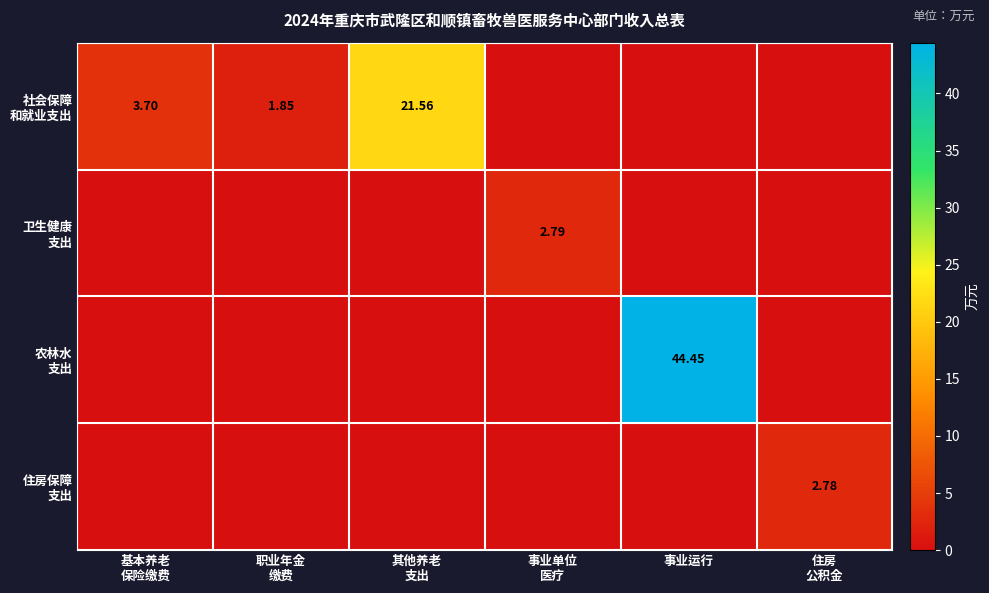

Which has a higher value, 住房
公积金 or 事业单位
医疗?

住房
公积金